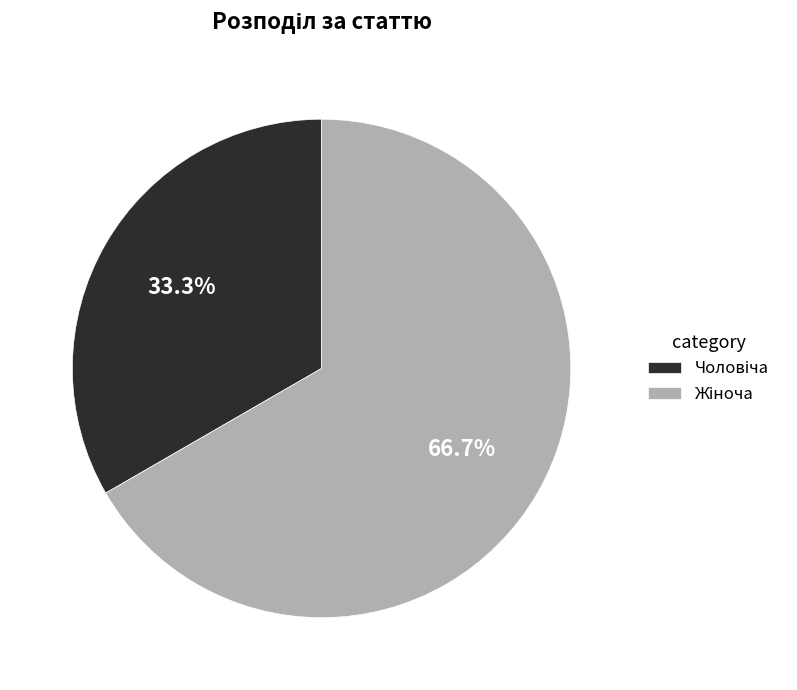

Rank the categories by value from highest to lowest.

Жіноча, Чоловіча